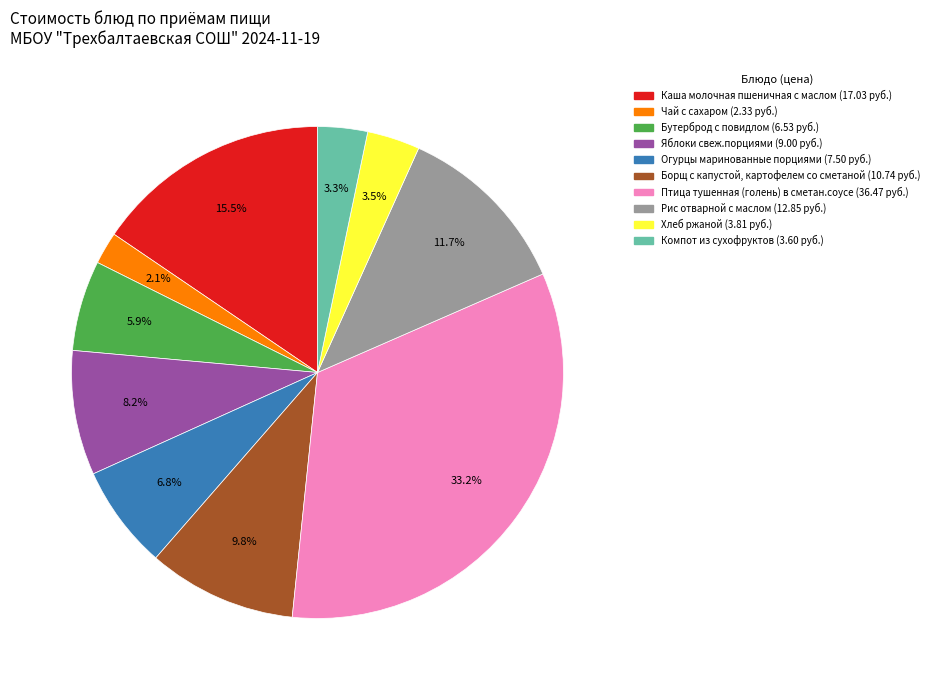

What is the ratio of the value at Птица тушенная (голень) в сметан.соусе to the value at Каша молочная пшеничная с маслом?

2.1